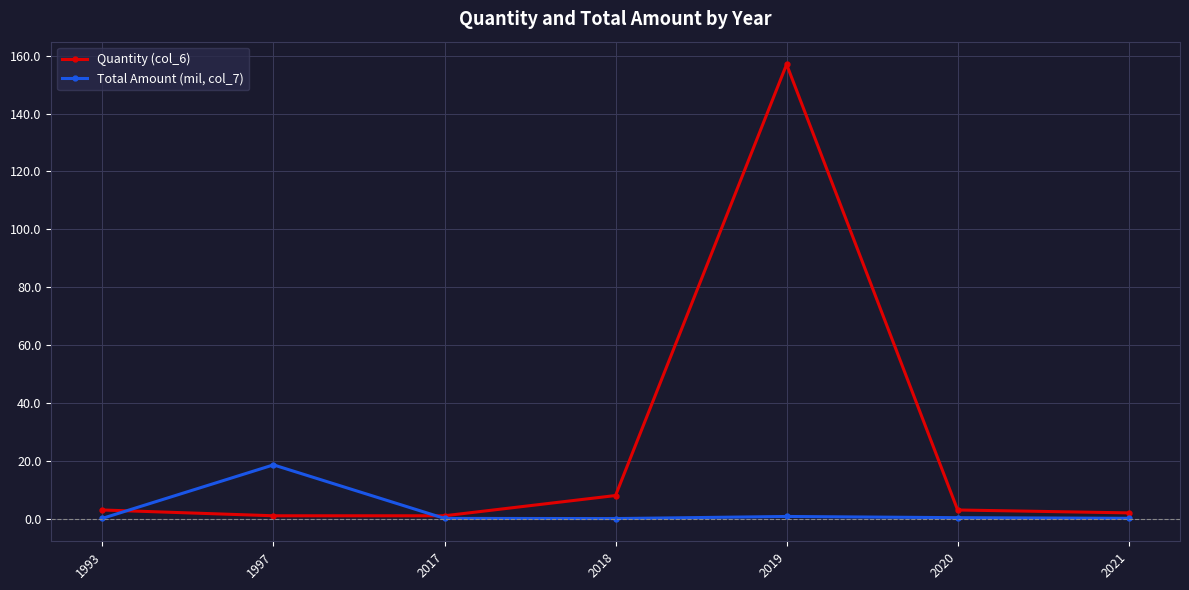

True or false: Quantity (col_6) has a value of 3.0 at 1993.

True